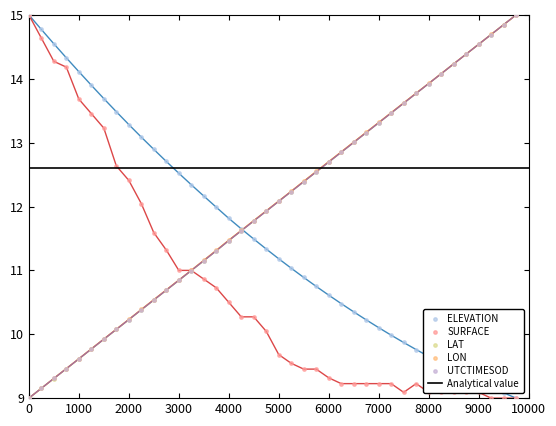

Which series reaches the minimum Y coordinate?

ELEVATION